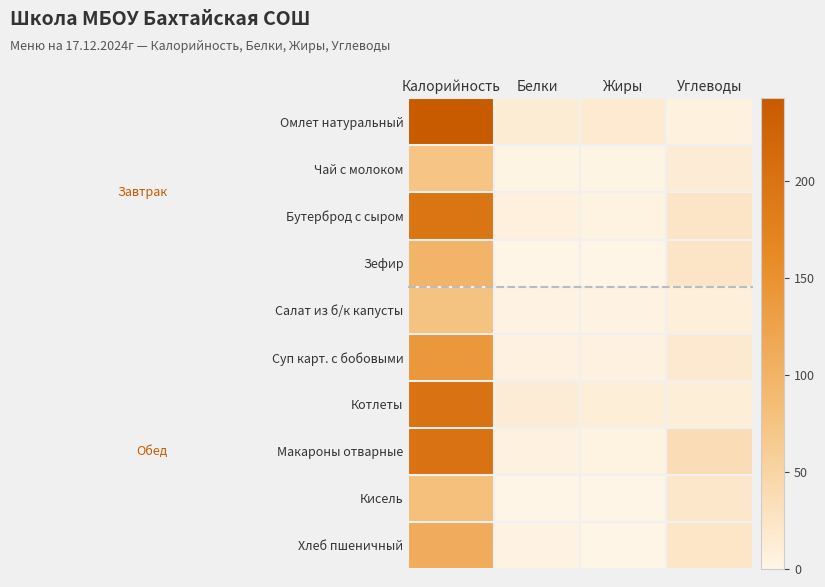

How many distinct data groups are displayed?

10